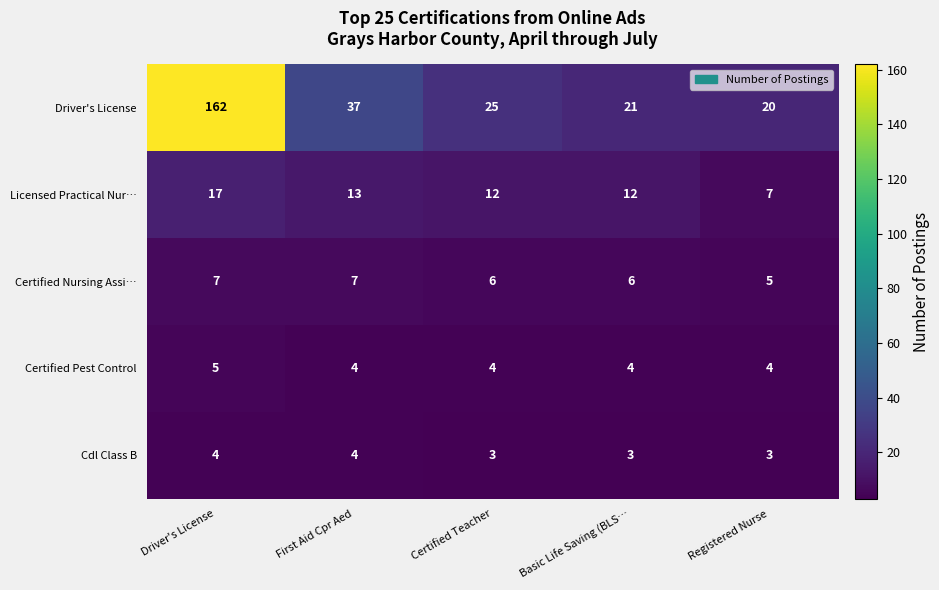

Reading left to right, list all the values displayed in this chart.

Driver's License: Driver's License=162	First Aid Cpr Aed=37	Certified Teacher=25	Basic Life Saving (BLS…=21	Registered Nurse=20
Licensed Practical Nur…: Driver's License=17	First Aid Cpr Aed=13	Certified Teacher=12	Basic Life Saving (BLS…=12	Registered Nurse=7
Certified Nursing Assi…: Driver's License=7	First Aid Cpr Aed=7	Certified Teacher=6	Basic Life Saving (BLS…=6	Registered Nurse=5
Certified Pest Control: Driver's License=5	First Aid Cpr Aed=4	Certified Teacher=4	Basic Life Saving (BLS…=4	Registered Nurse=4
Cdl Class B: Driver's License=4	First Aid Cpr Aed=4	Certified Teacher=3	Basic Life Saving (BLS…=3	Registered Nurse=3